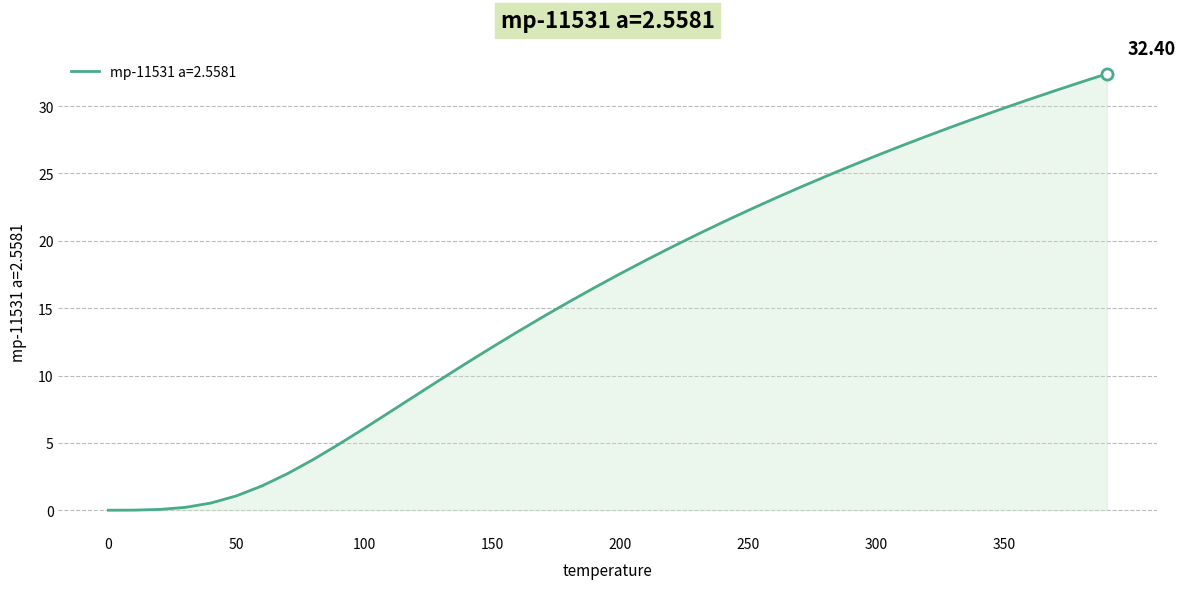

What is the difference between the maximum and minimum values?

32.4